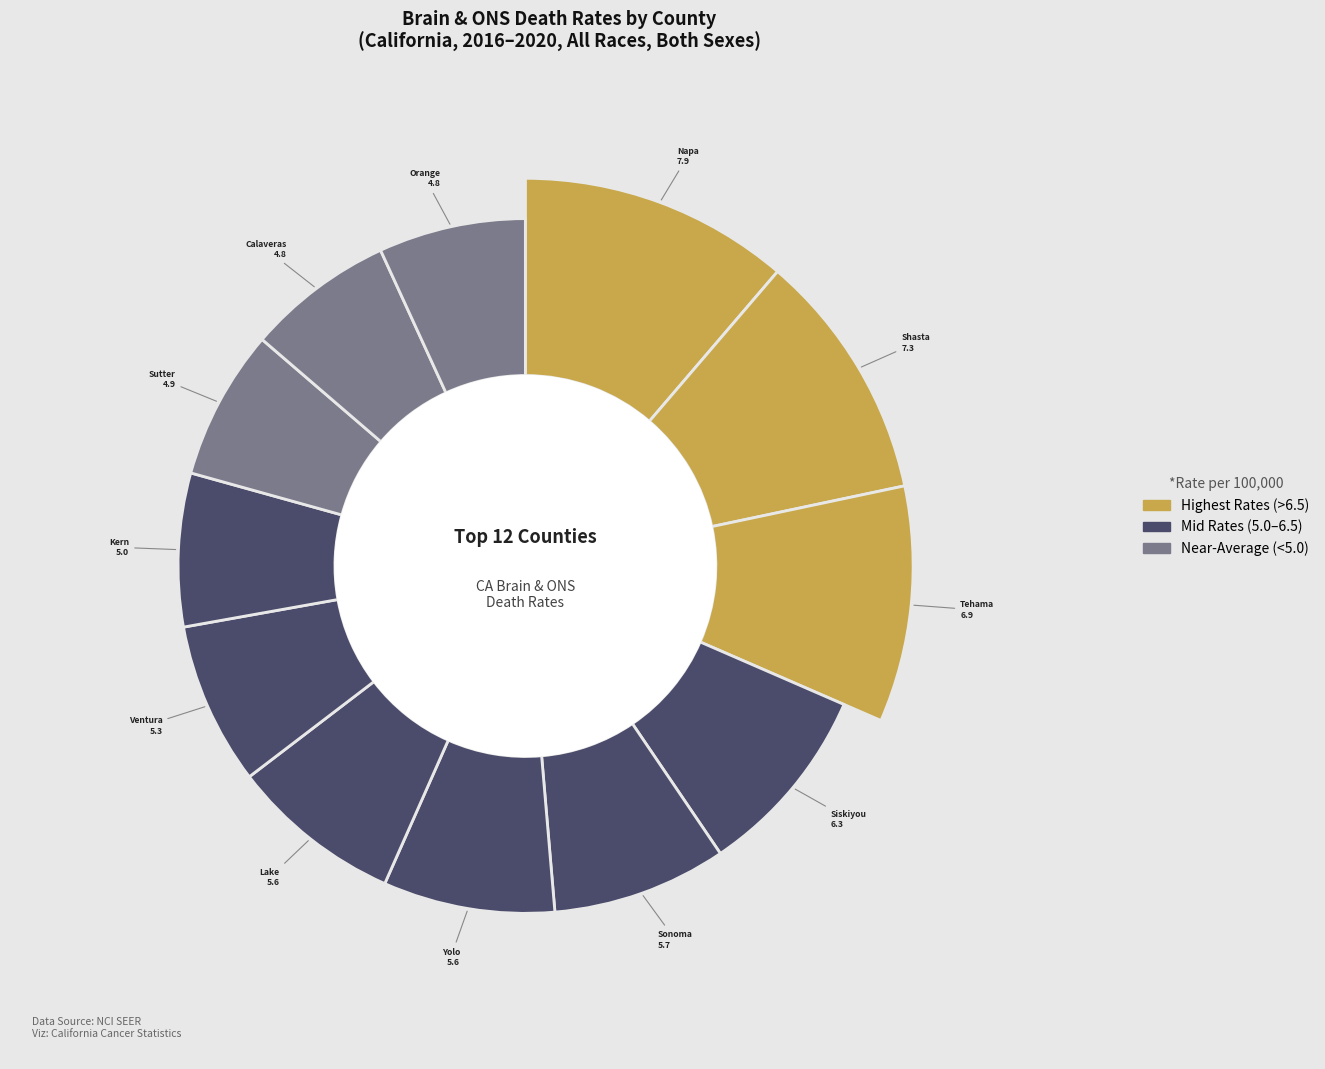

What is the ratio of the value at Napa County to the value at Kern County?

1.6